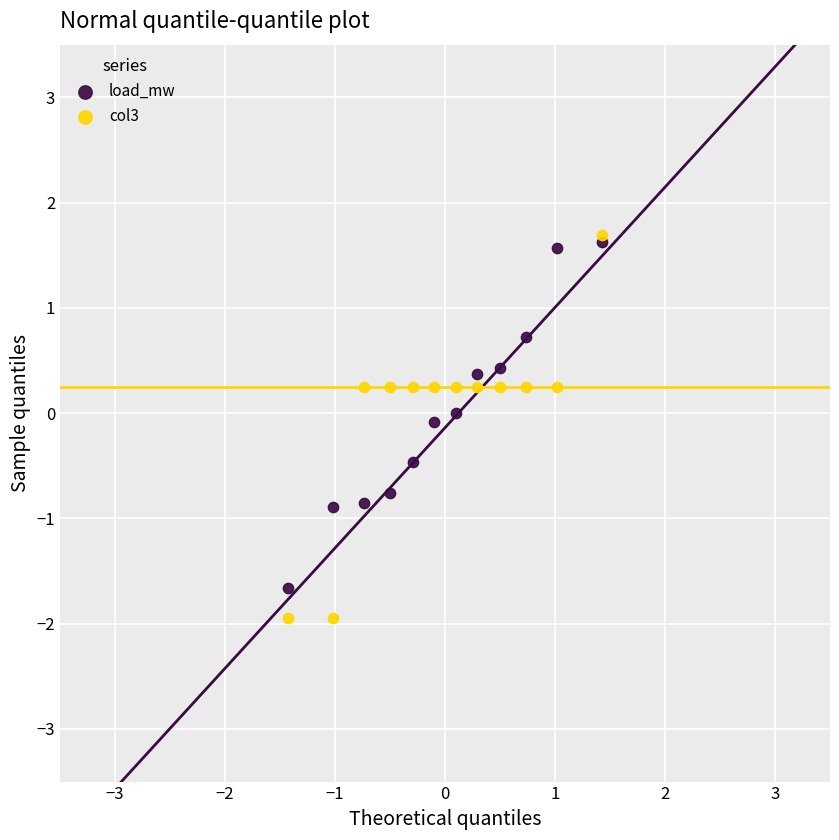

Which series has the widest spread of Y values?

col3